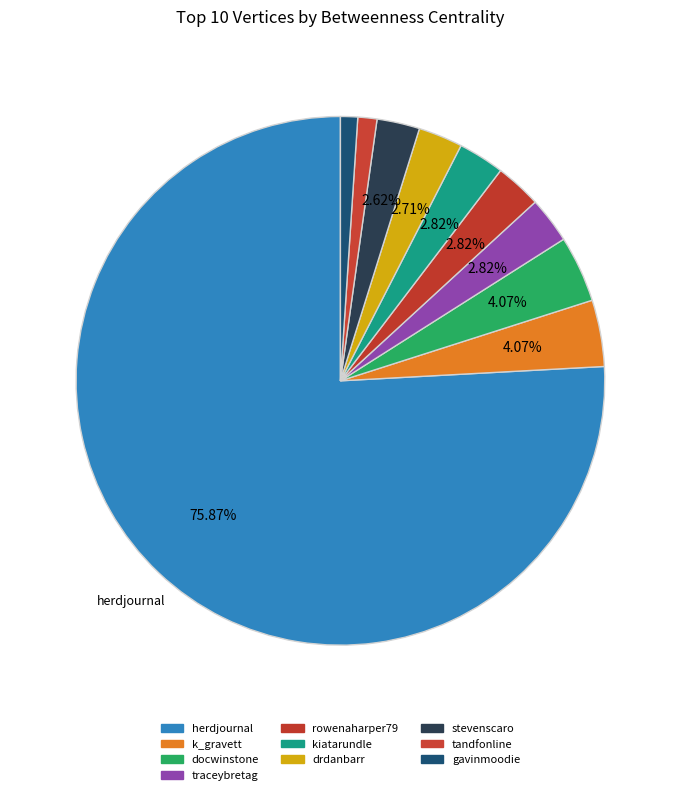

Does herdjournal represent more than half of the total?

Yes